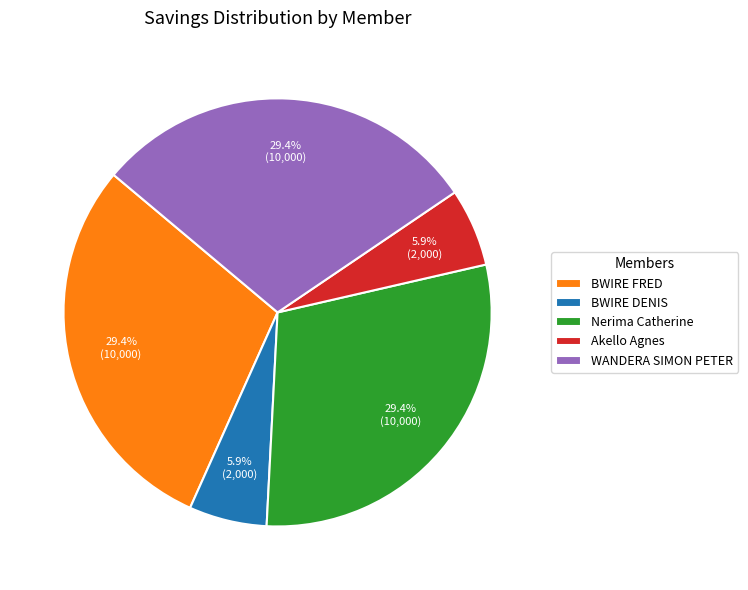

Which has a higher value, Nerima Catherine or BWIRE DENIS?

Nerima Catherine